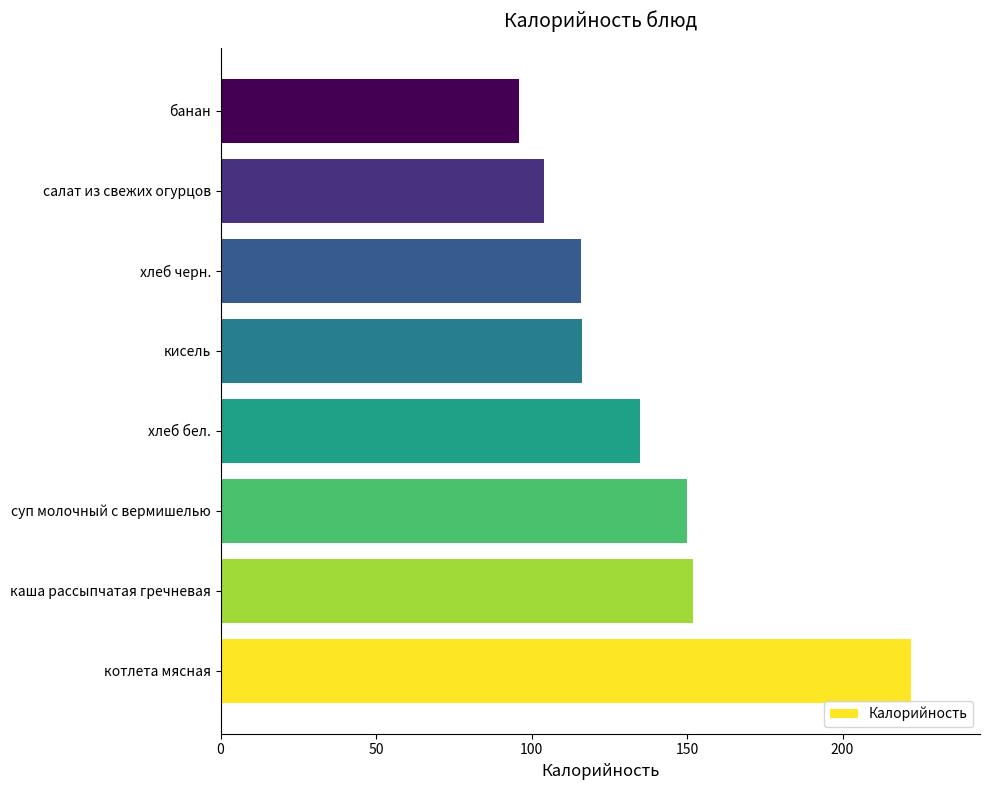

Is it true that the value at кисель is 35.4?

False